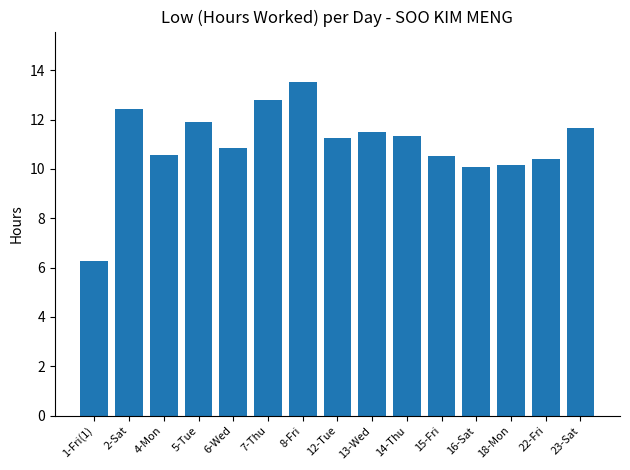

What is the change in value from 4-Mon to 15-Fri?

-0.1